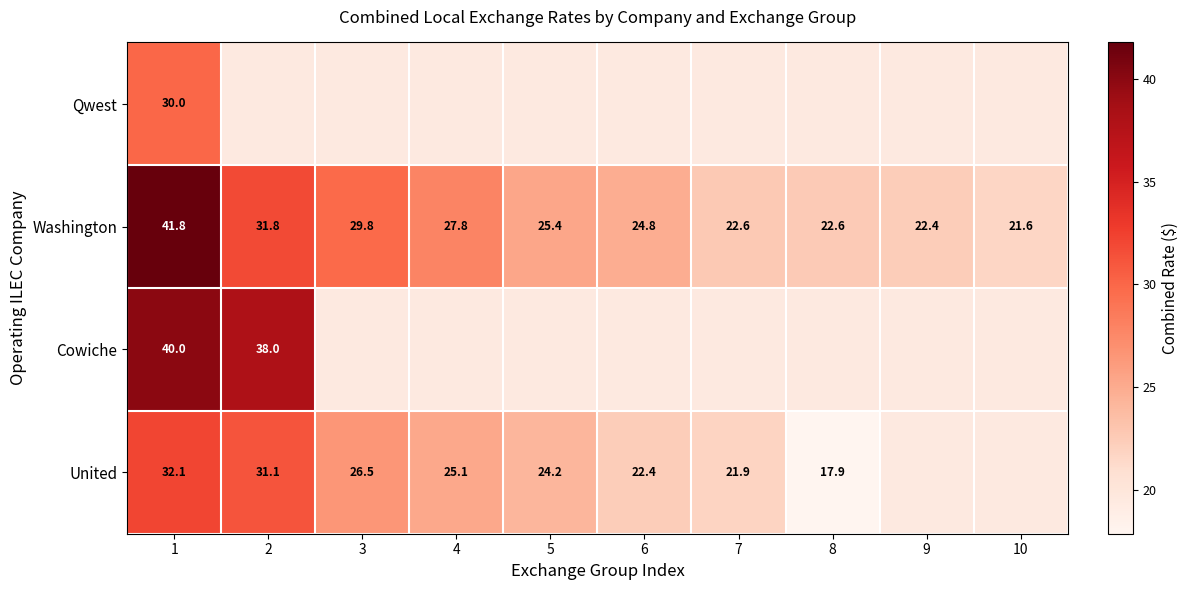

The value of United at 8 is 30.9. True or false?

False